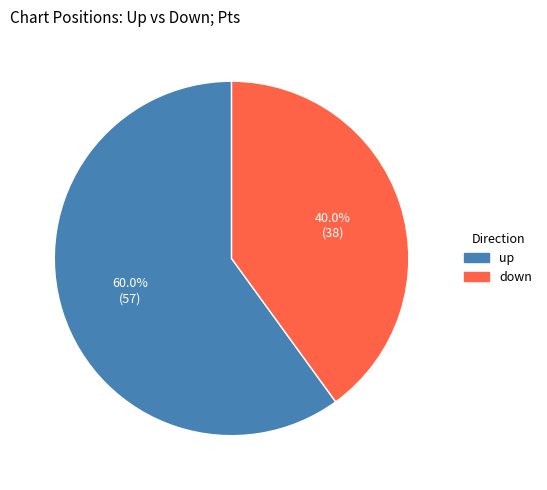

To the nearest percent, what percentage of the pie is up?

60%